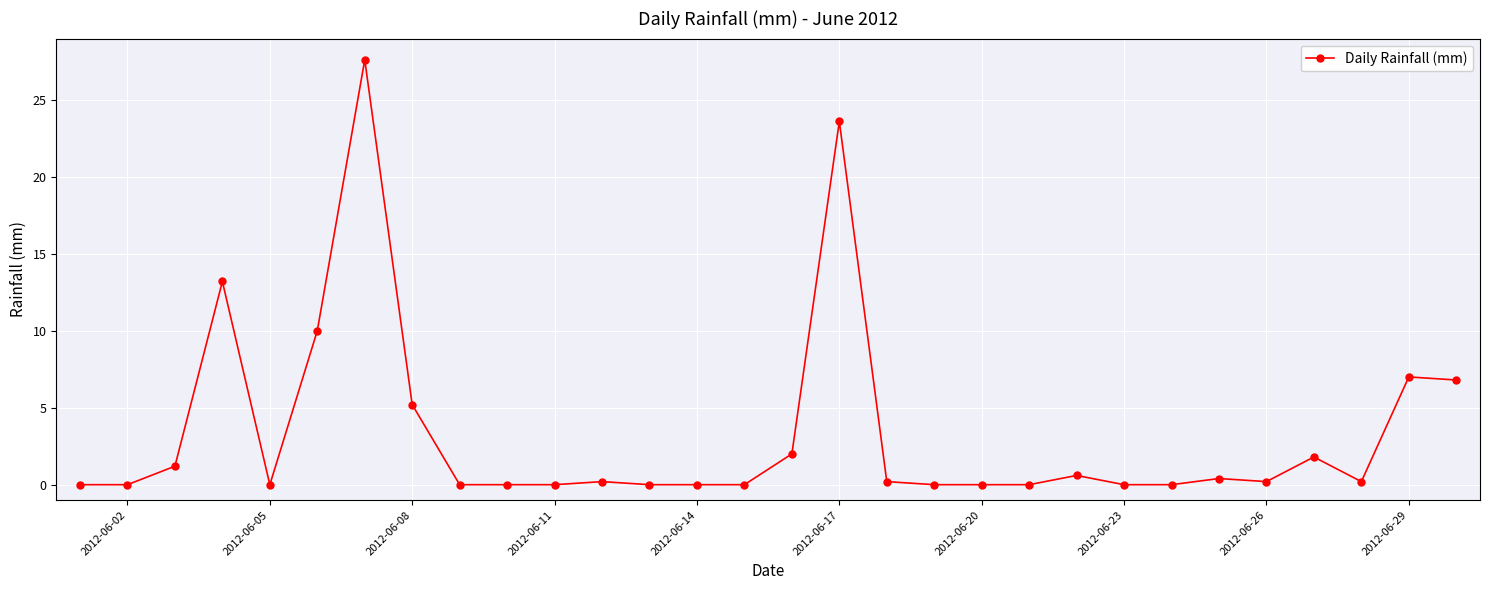

Reading left to right, what are all the values shown in this chart?

0.0	0.0	1.2	13.2	0.0	10.0	27.6	5.2	0.0	0.0	0.0	0.2	0.0	0.0	0.0	2.0	23.6	0.2	0.0	0.0	0.0	0.6	0.0	0.0	0.4	0.2	1.8	0.2	7.0	6.8